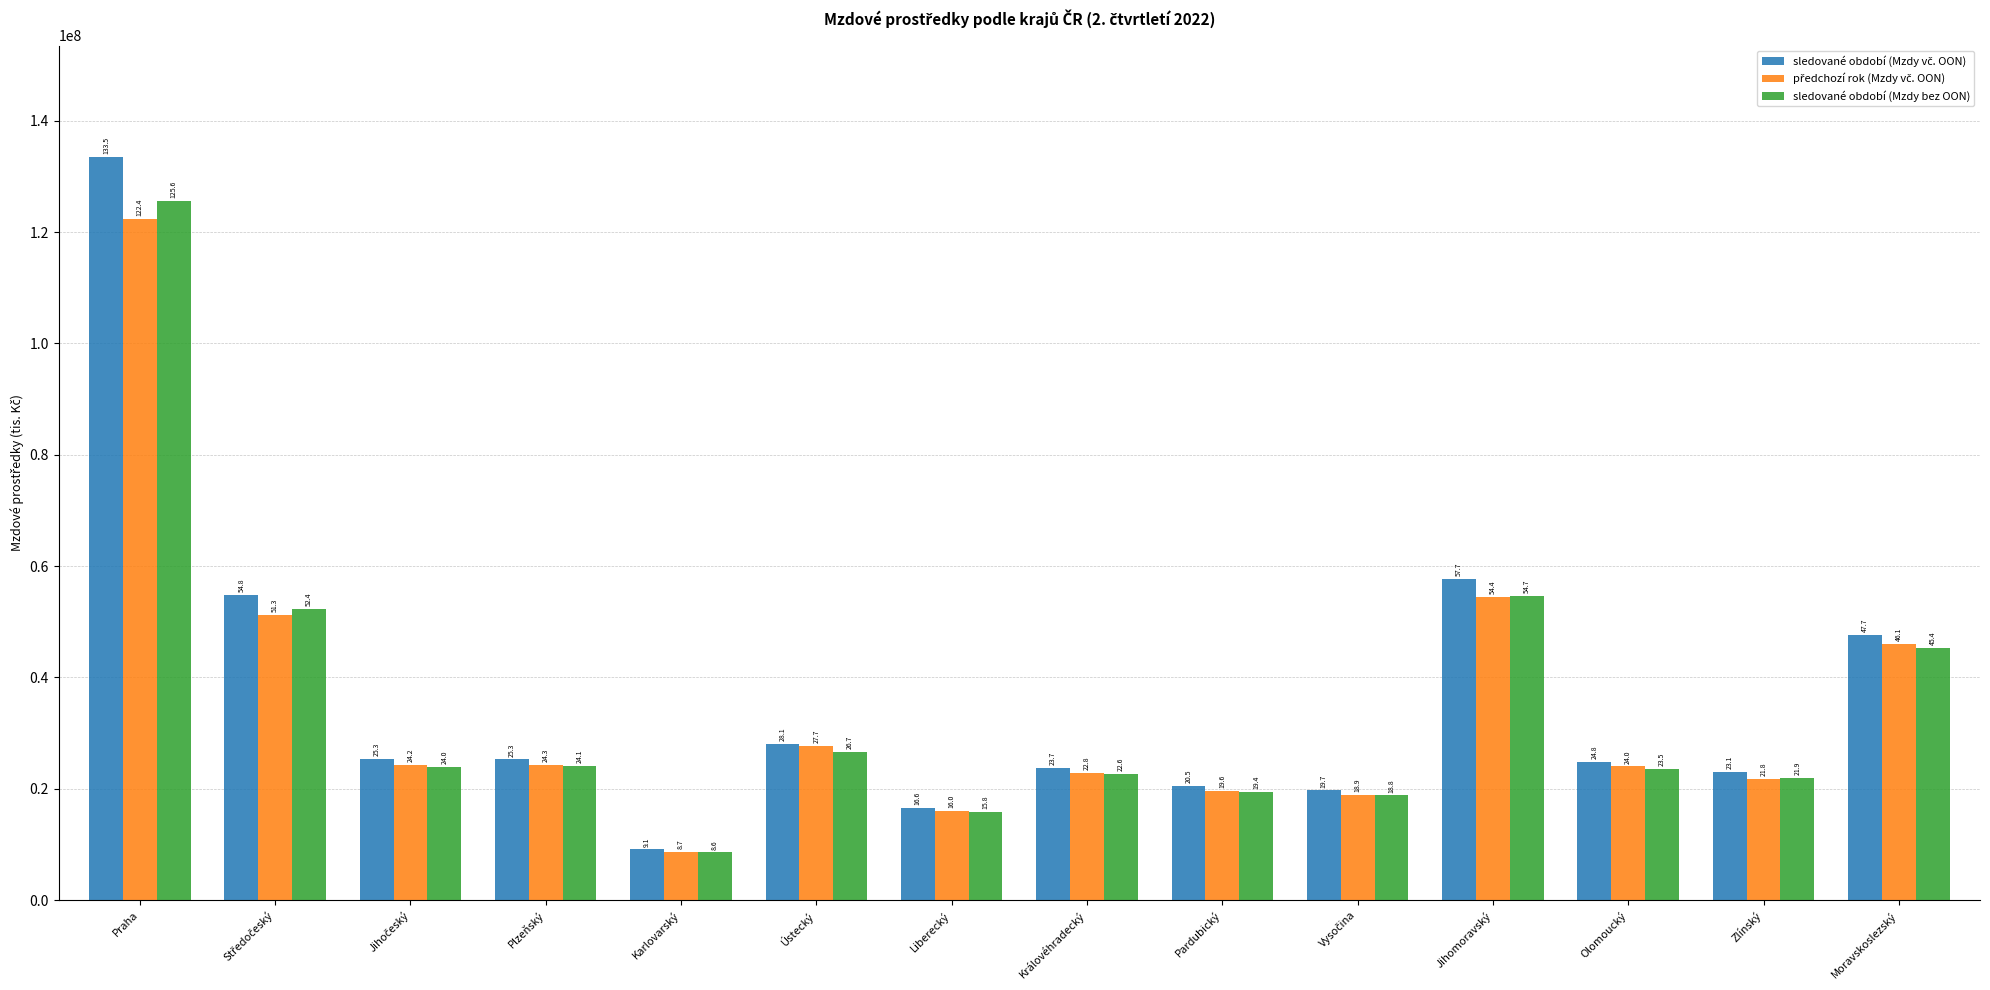

How many groups of bars are there?

14